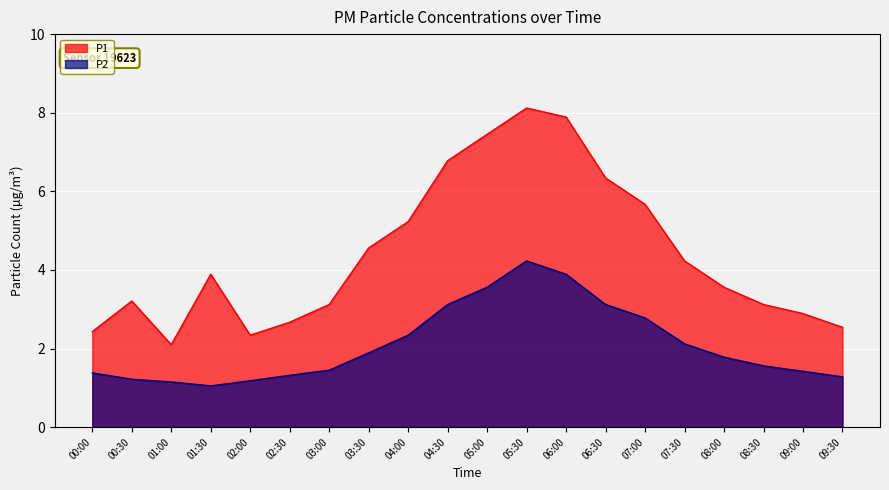

What is the difference between the maximum and minimum values in the P1 series?

6.0